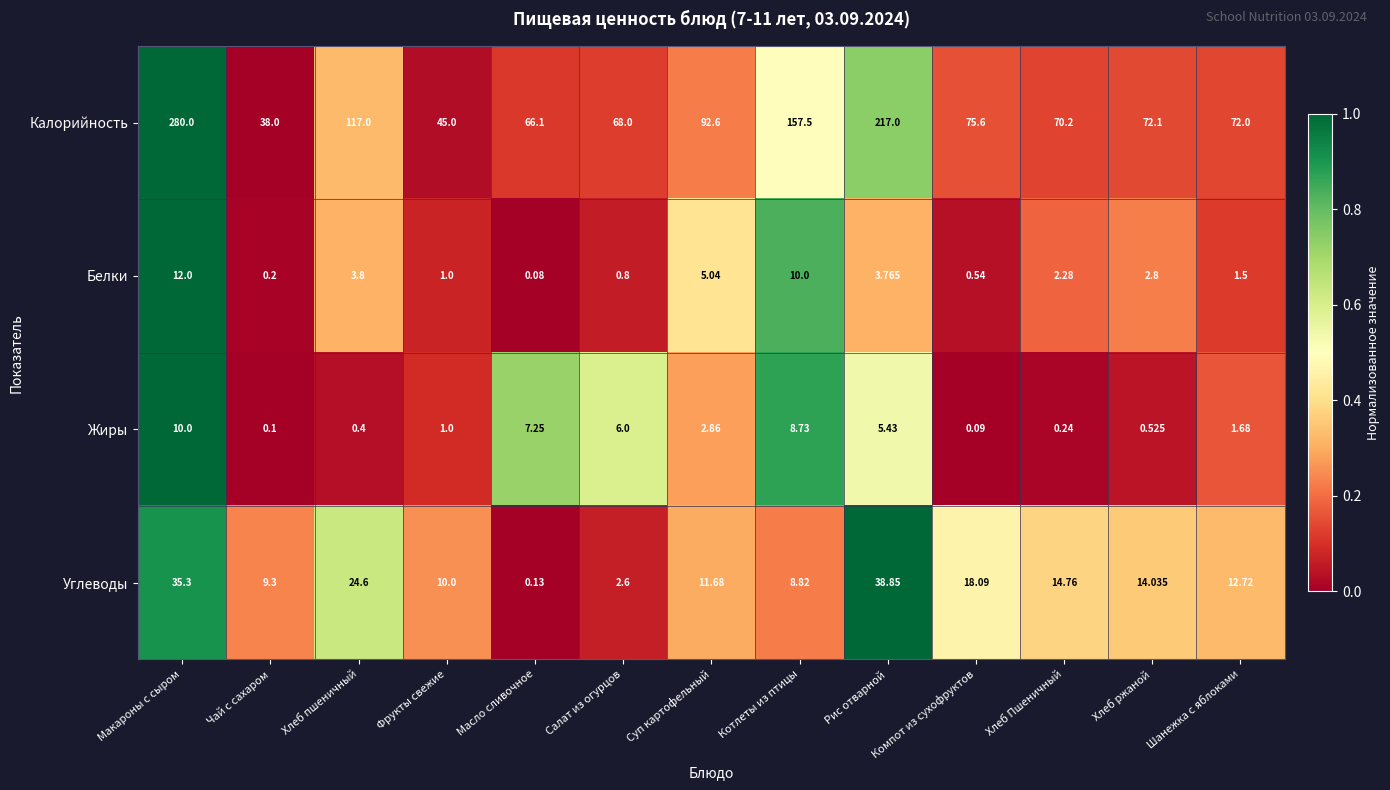

Which series has the largest range (max minus min)?

Калорийность